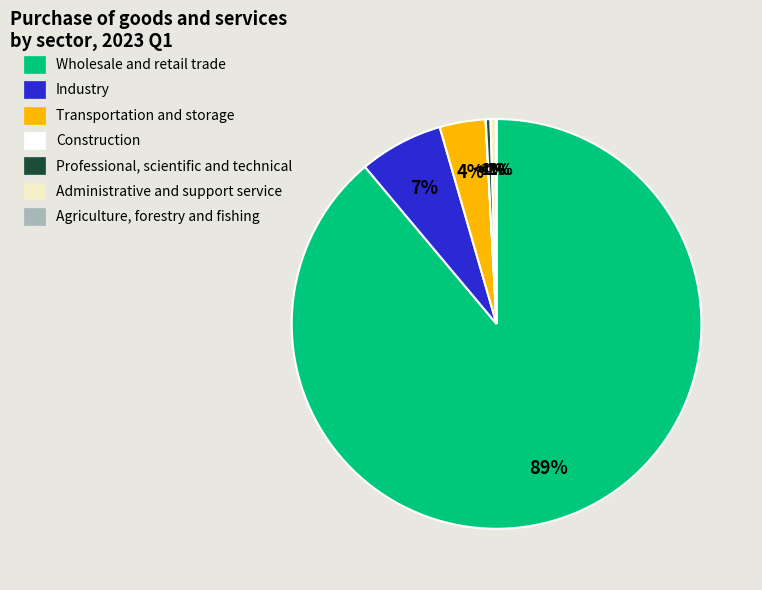

Which has a higher value, Agriculture, forestry and fishing or Industry?

Industry